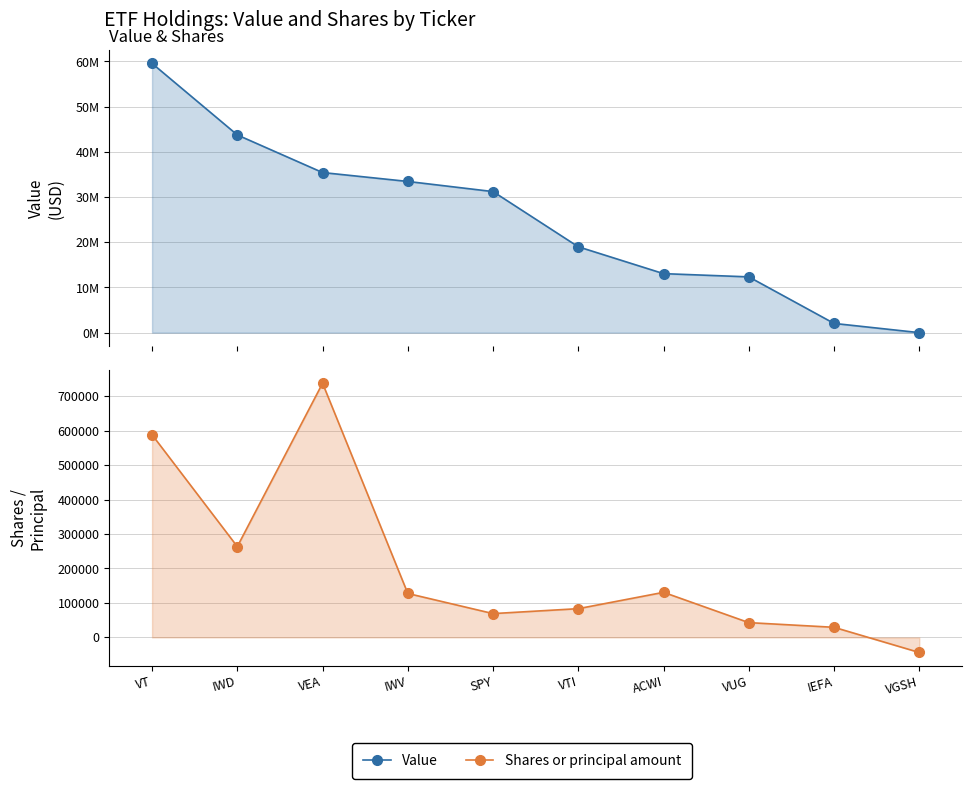

True or false: Value has more than 1 points higher than both neighbors.

False